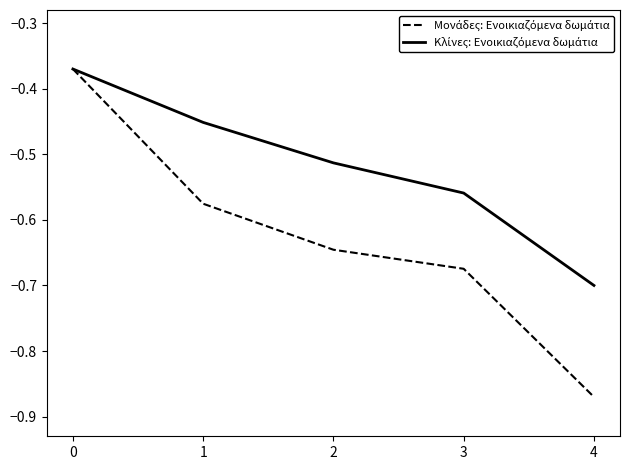

Which category has the lowest value across all series?

4